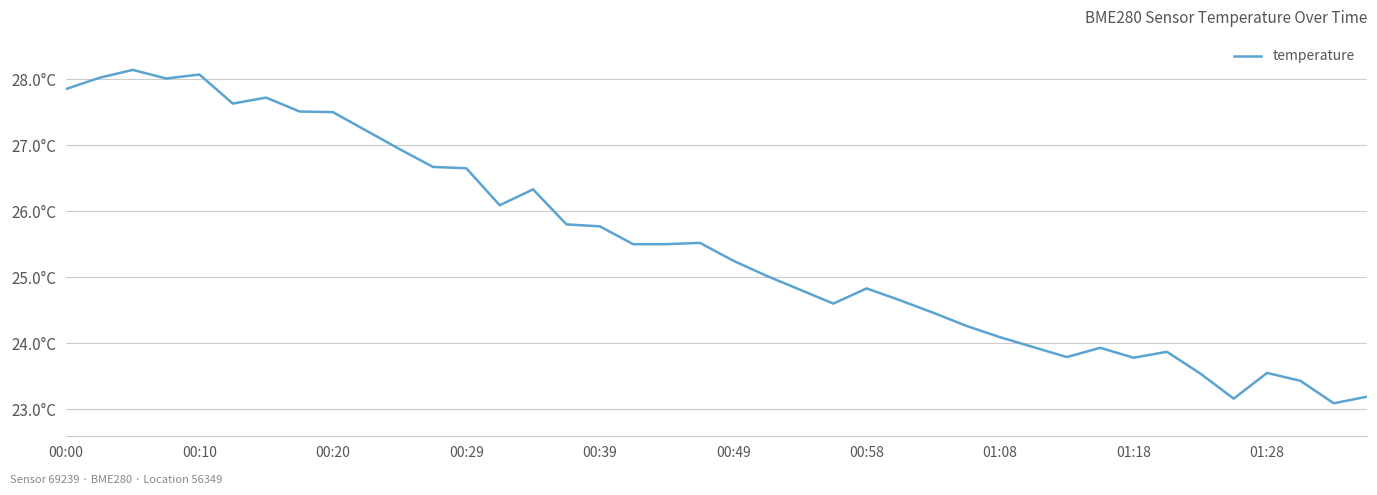

Does the chart have visible grid lines?

Yes